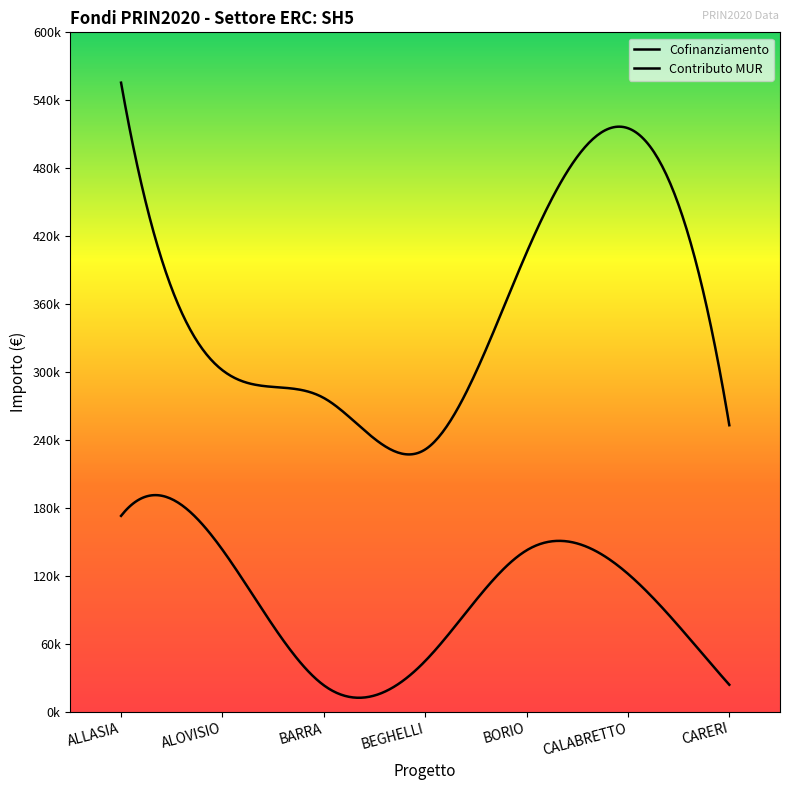

Which series has the largest range (max minus min)?

Contributo MUR